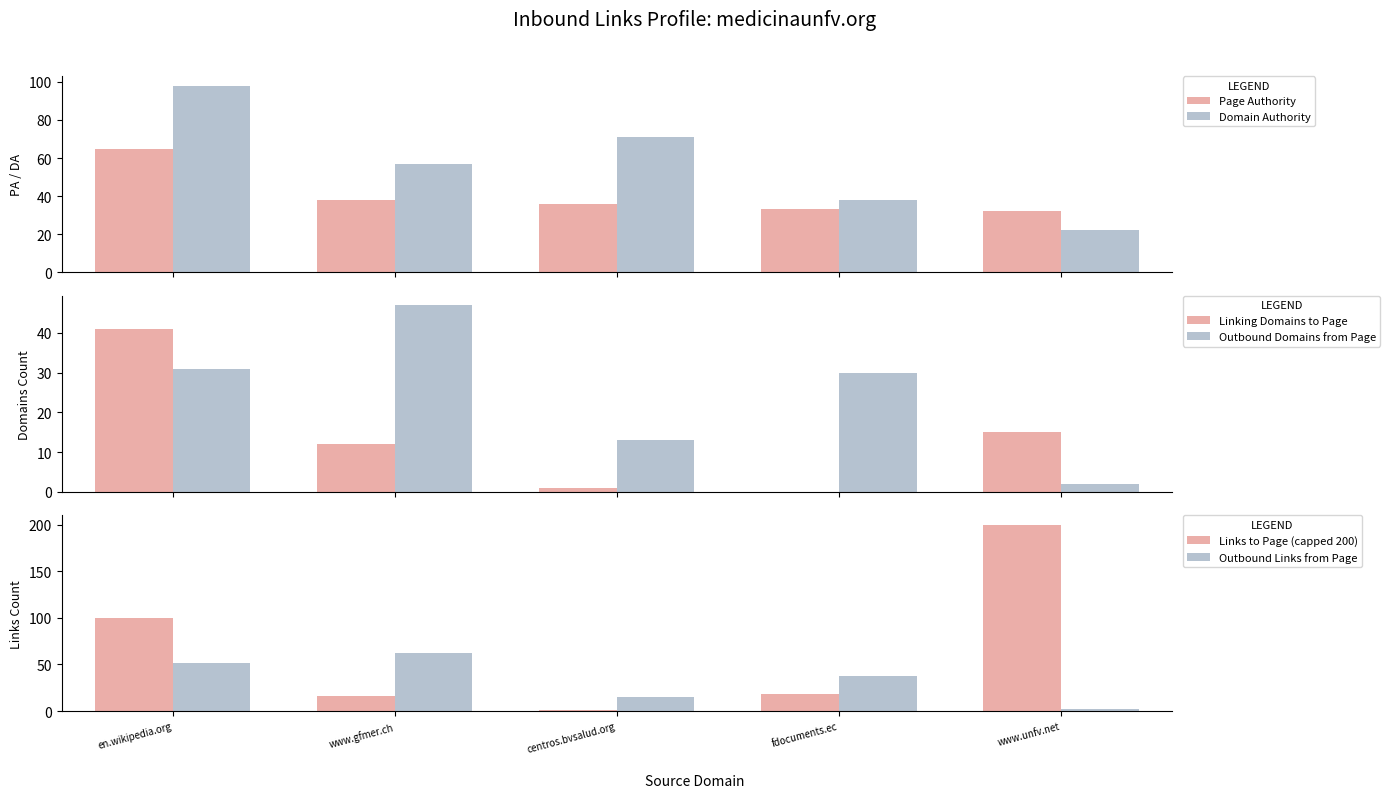

Reading left to right, what are all the values shown in this chart?

Page Authority: 65	38	36	33	32
Domain Authority: 98	57	71	38	22
Linking Domains to Page: 41	12	1	0	15
Outbound Domains from Page: 31	47	13	30	2
Links to Page (capped 200): 100	16	1	18	200
Outbound Links from Page: 52	62	15	38	2